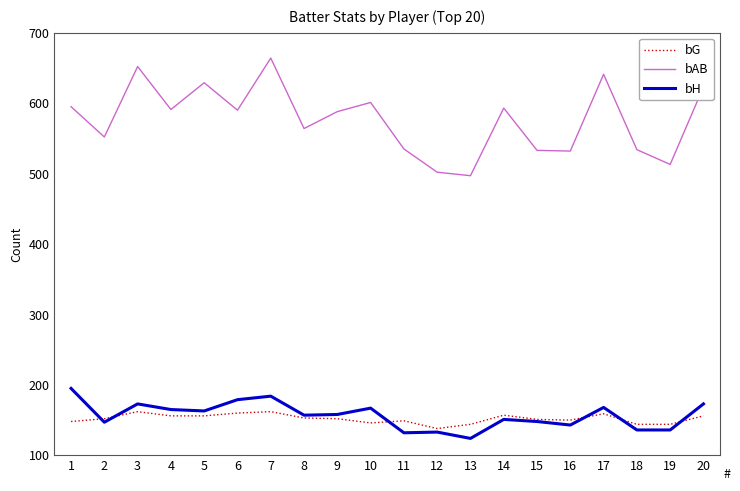

How many lines are shown in the chart?

3